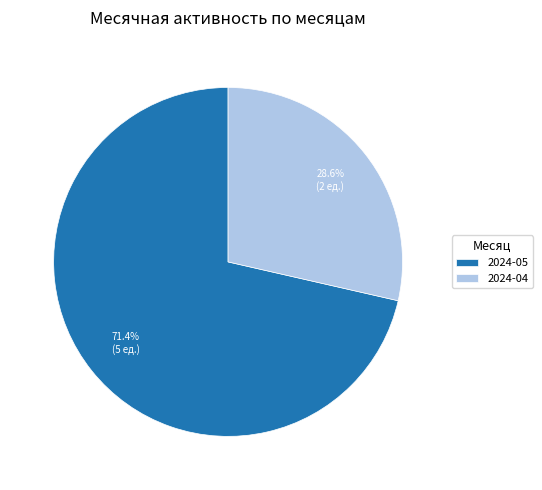

Rank the categories by value from highest to lowest.

2024-05, 2024-04